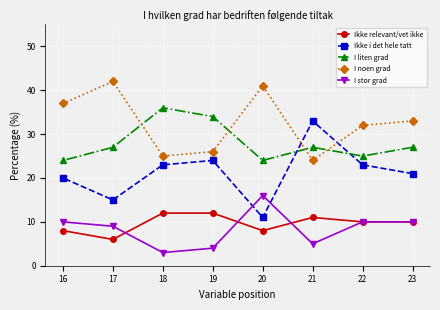

What is the sum of the Ikke relevant/vet ikke values at 18 and 17?

18